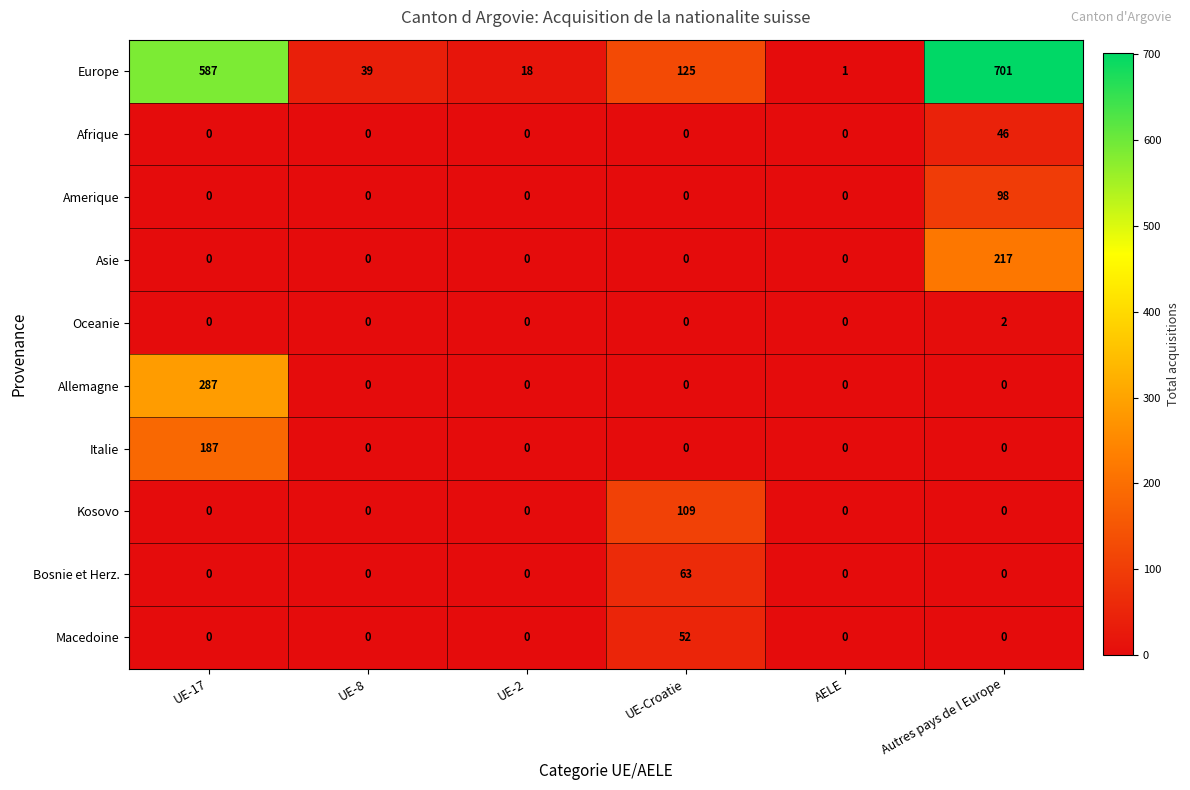

The value of Oceanie at UE-2 is 1. True or false?

False